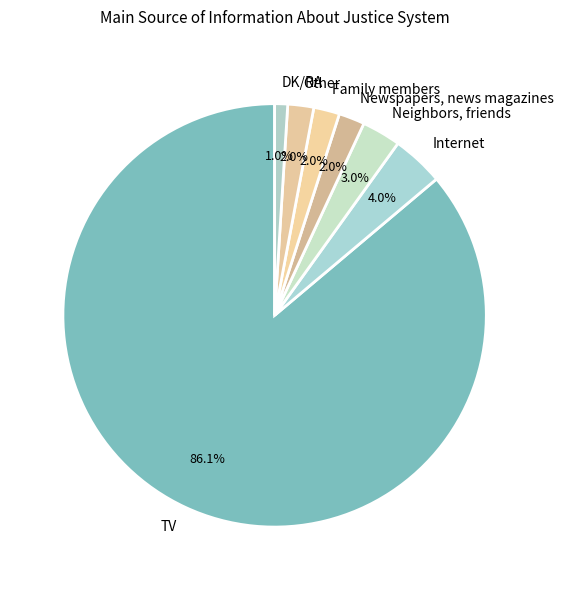

Combined, do DK/RA and Other account for over 50%?

No